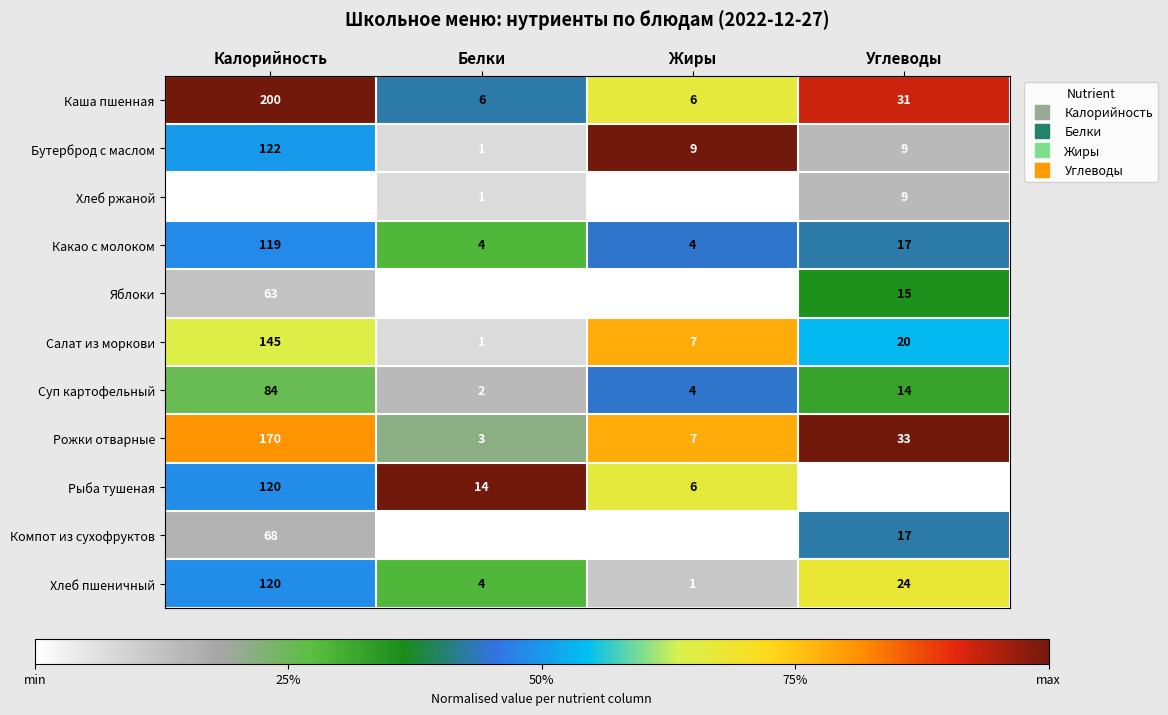

At which category is the sum across all series the highest?

Калорийность